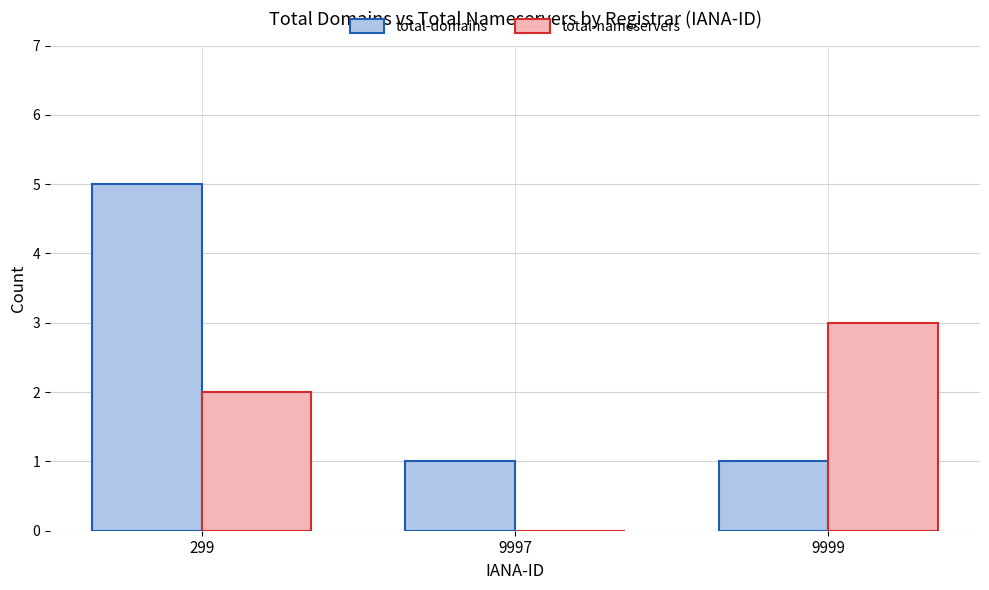

What value does the total-domains series have at 299?

5